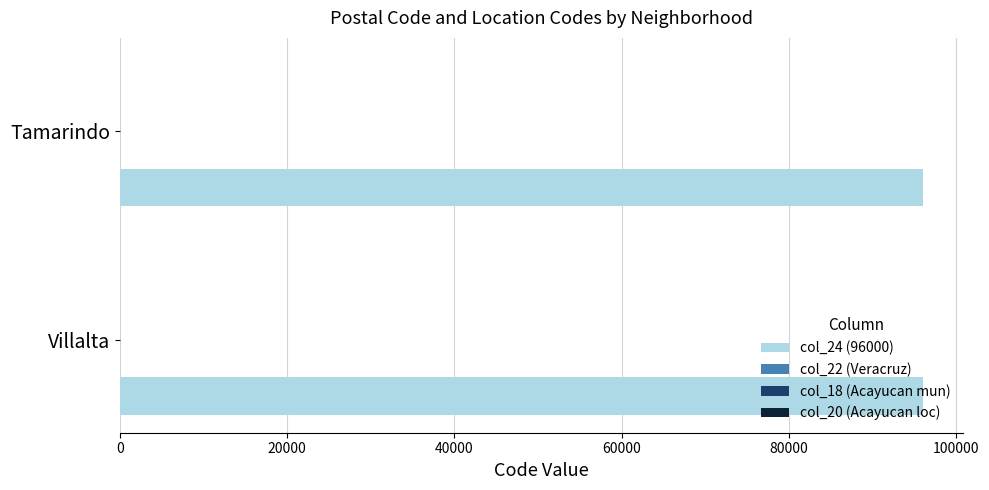

What is the maximum value shown in the chart?

96049